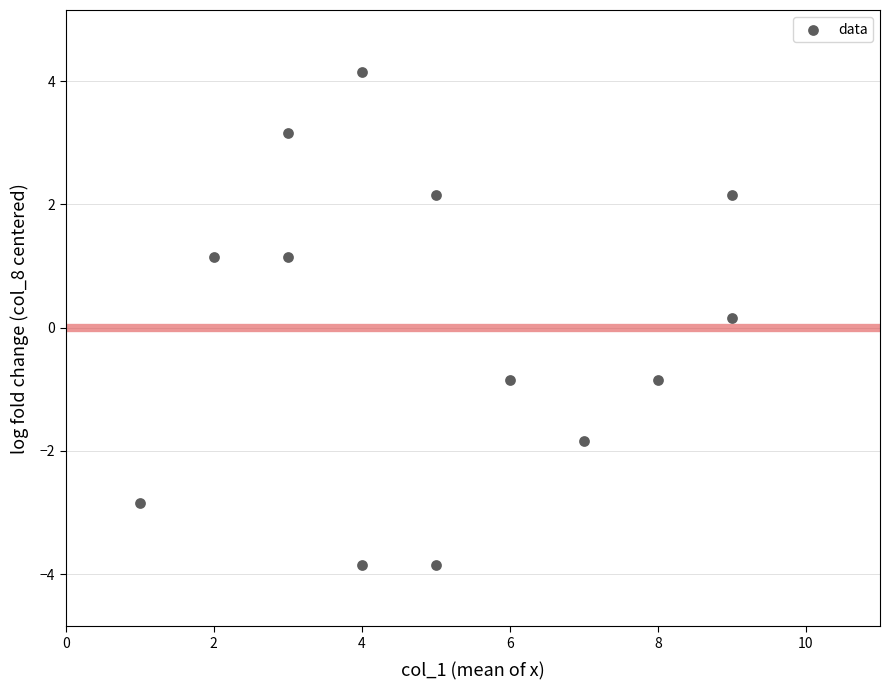

What is the range of X values (max minus min)?

8.0